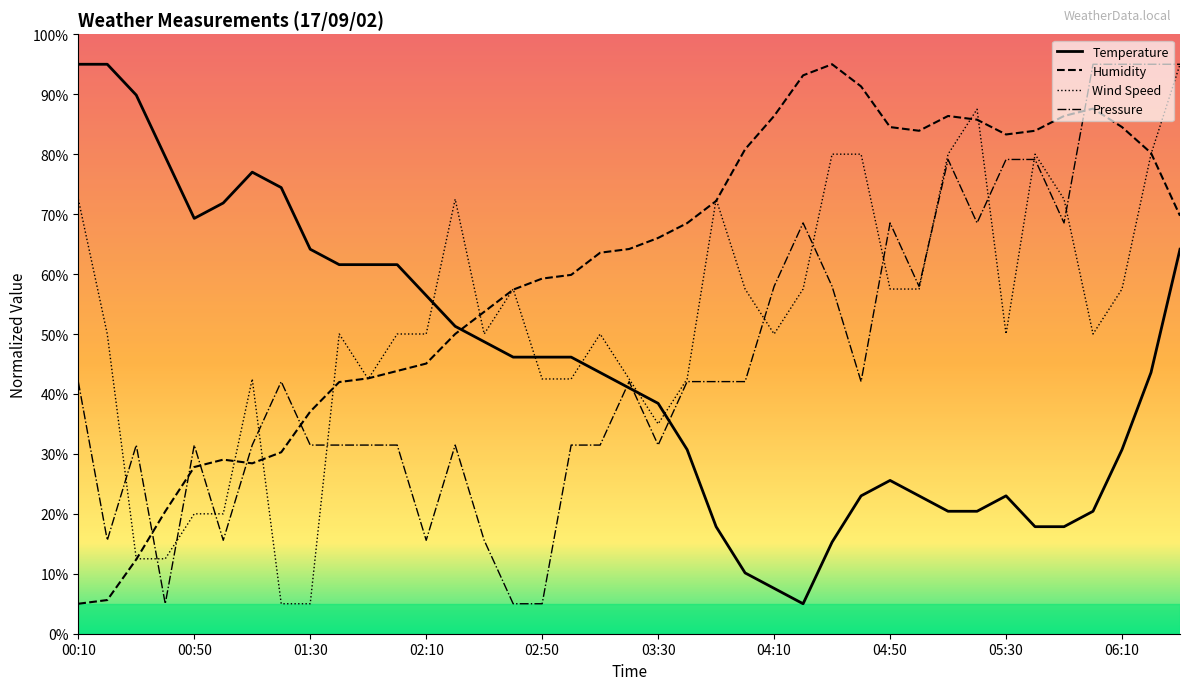

True or false: Wind Speed has a value of 66.8 at 02:00.

False